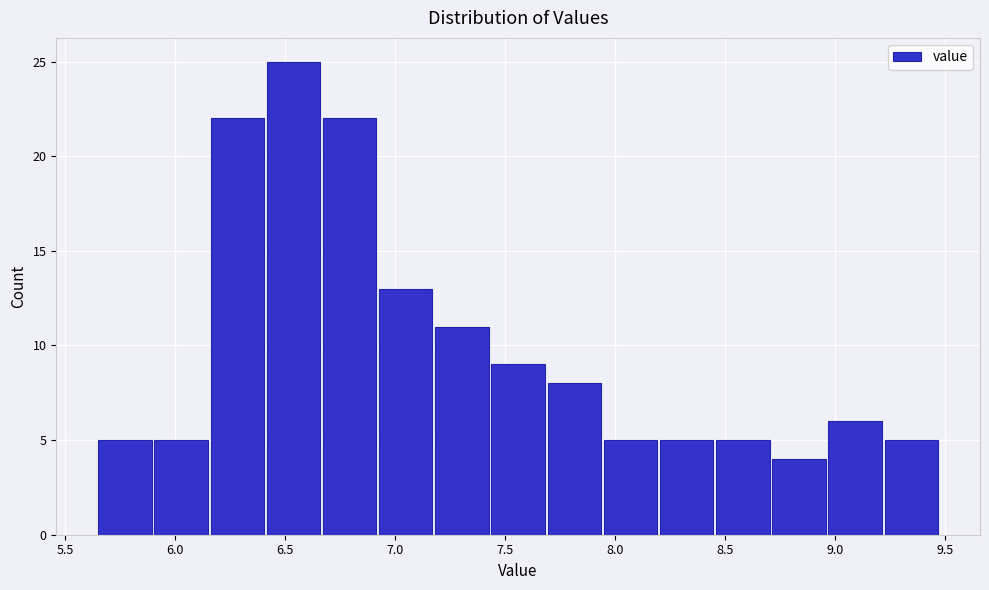

What is the height of the bar covering 6.15 to 6.40 on the x-axis? Neither the bar edges nor the heights are printed on the chart, so give them approximately, as read against the axes.

22